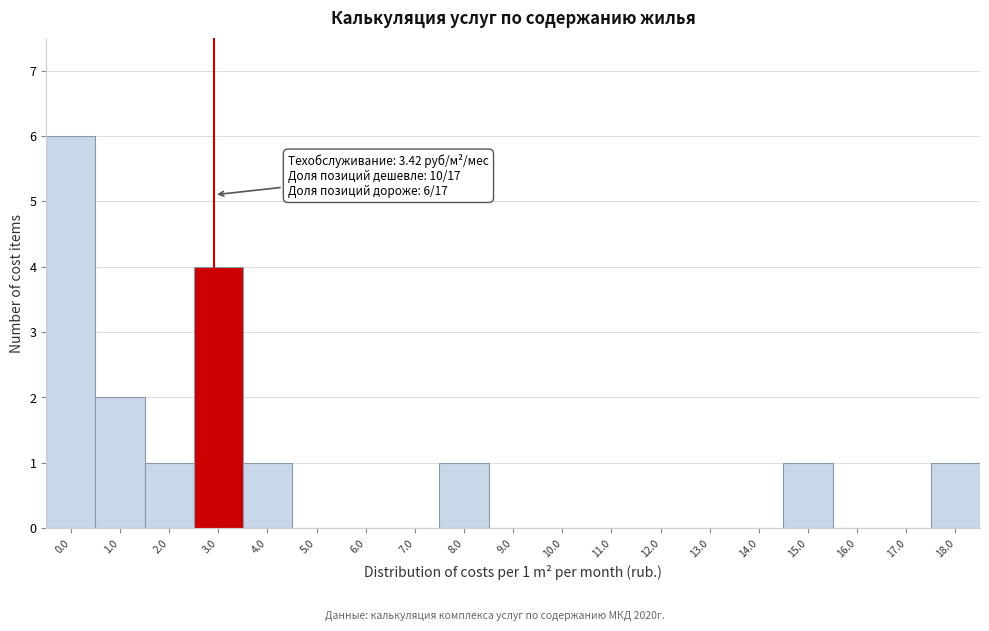

Reading left to right, transcribe all the data shown in this chart.

0.0=6	1.0=2	2.0=1	3.0=4	4.0=1	5.0=0	6.0=0	7.0=0	8.0=1	9.0=0	10.0=0	11.0=0	12.0=0	13.0=0	14.0=0	15.0=1	16.0=0	17.0=0	18.0=1